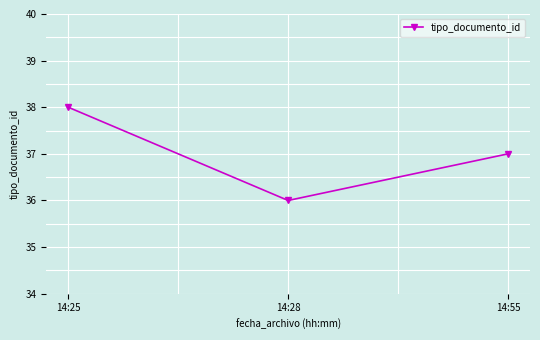

The chart shows a value of 36 at 14:28. True or false?

True